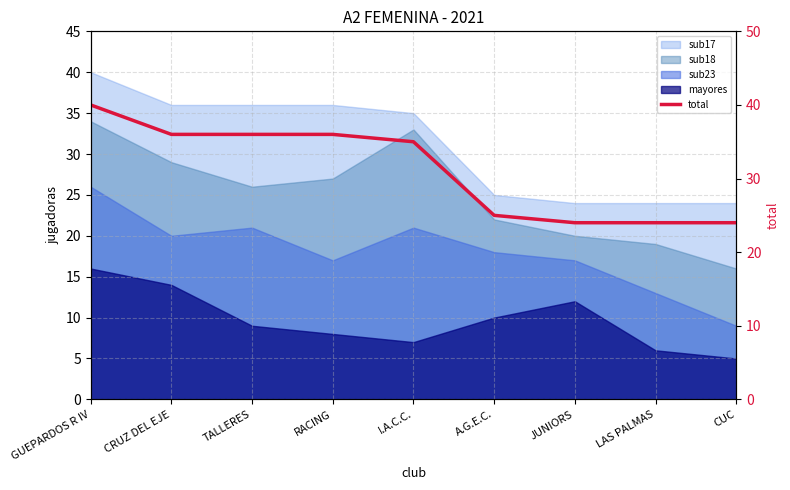

List the labels in order of value, largest first.

GUEPARDOS R IV, CRUZ DEL EJE, TALLERES, RACING, I.A.C.C., A.G.E.C., JUNIORS, LAS PALMAS, CUC